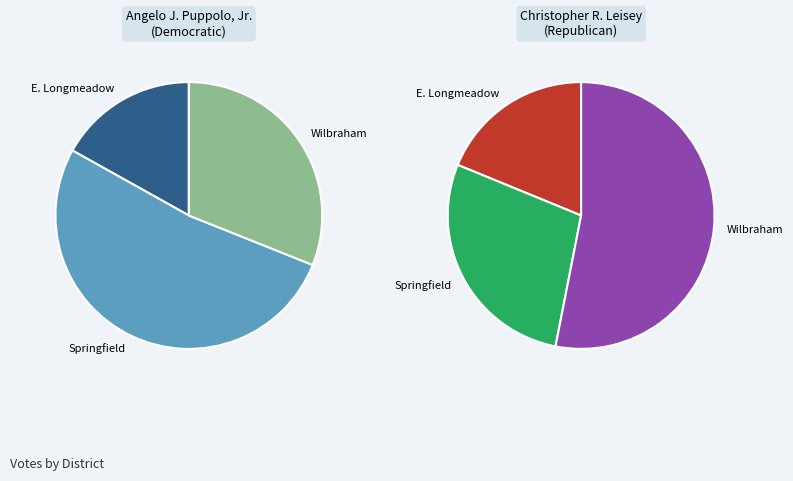

Which category has the biggest portion of the pie?

Springfield